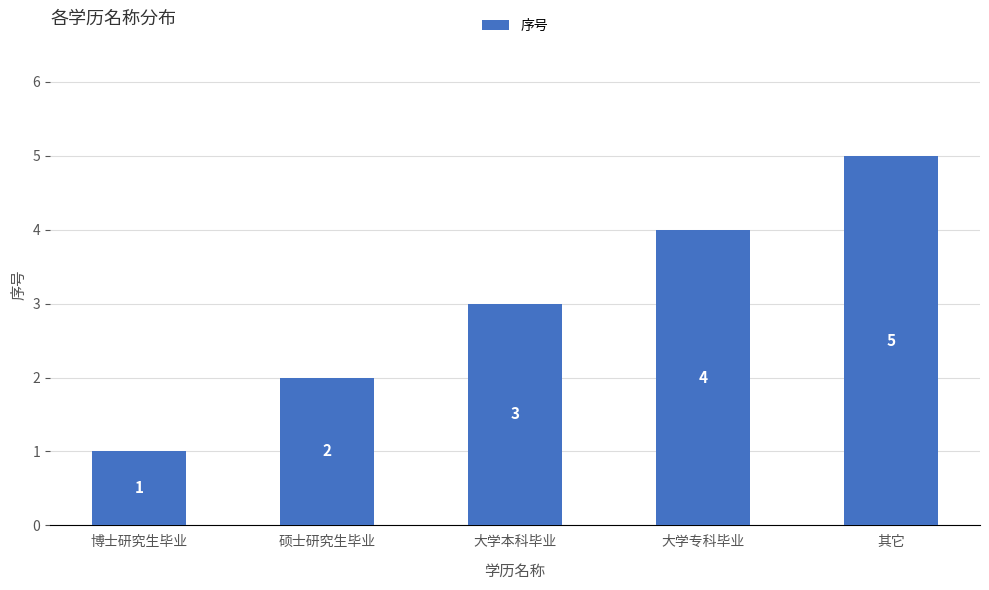

Is it true that the value at 其它 is 7?

False